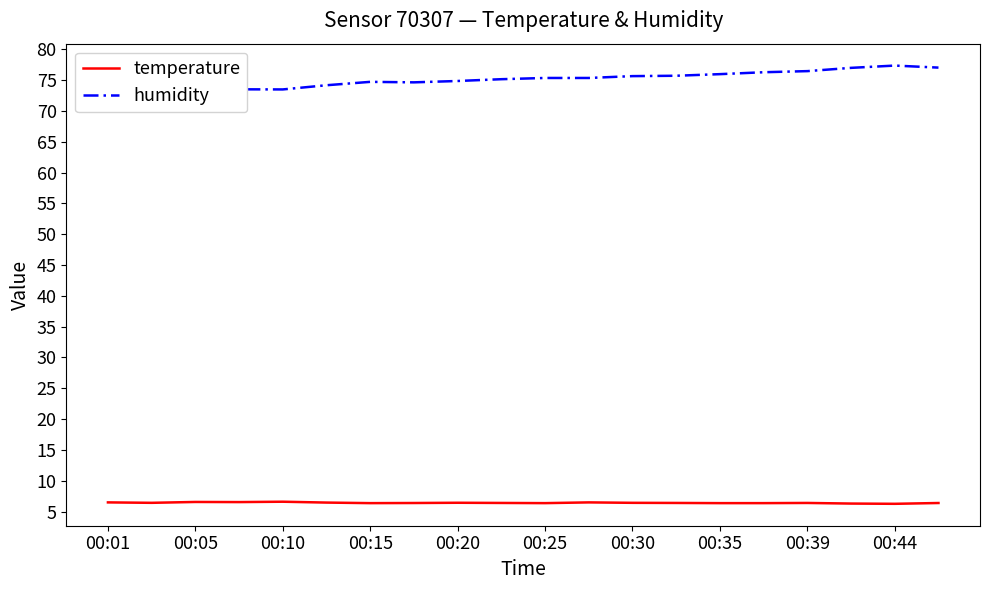

Reading left to right, list all the values displayed in this chart.

temperature: 6.5	6.4	6.6	6.5	6.6	6.5	6.4	6.4	6.4	6.4	6.4	6.5	6.4	6.4	6.4	6.4	6.4	6.3	6.3	6.4
humidity: 73.3	73.5	73.3	73.5	73.5	74.2	74.7	74.6	74.8	75.1	75.3	75.3	75.6	75.7	76.0	76.3	76.5	77.0	77.3	77.0